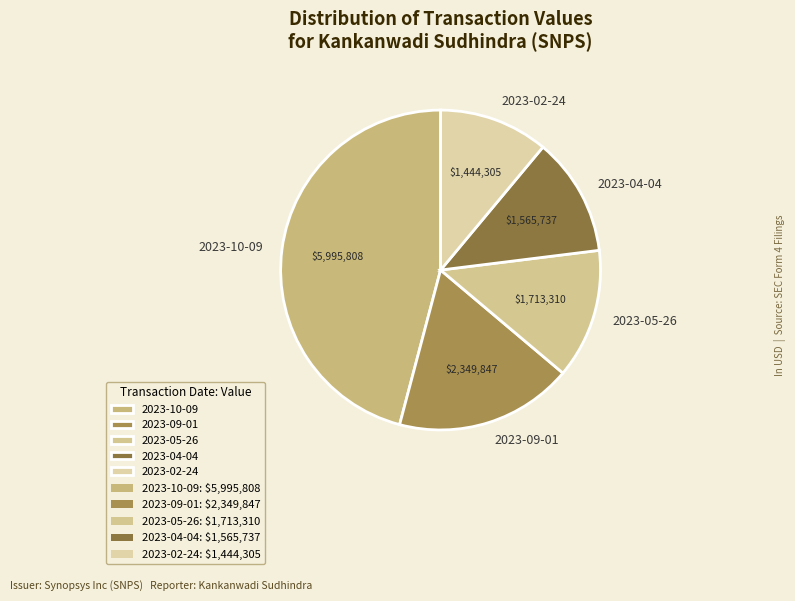

Is 2023-09-01 the majority of the pie?

No